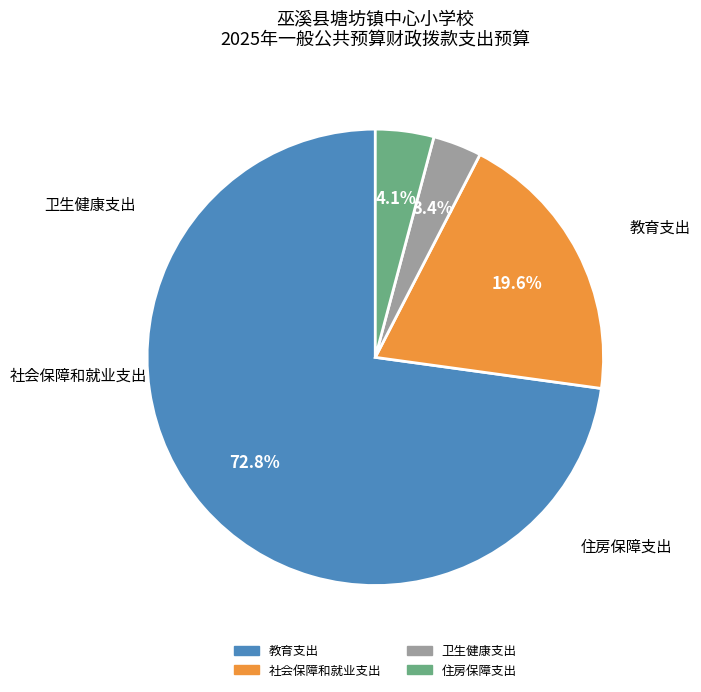

What portion of the pie excludes 卫生健康支出?

96.6%